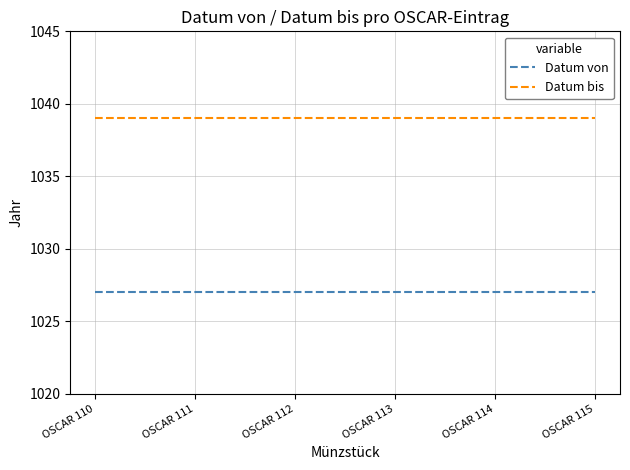

What is the approximate value of Datum von at OSCAR 113?

1027